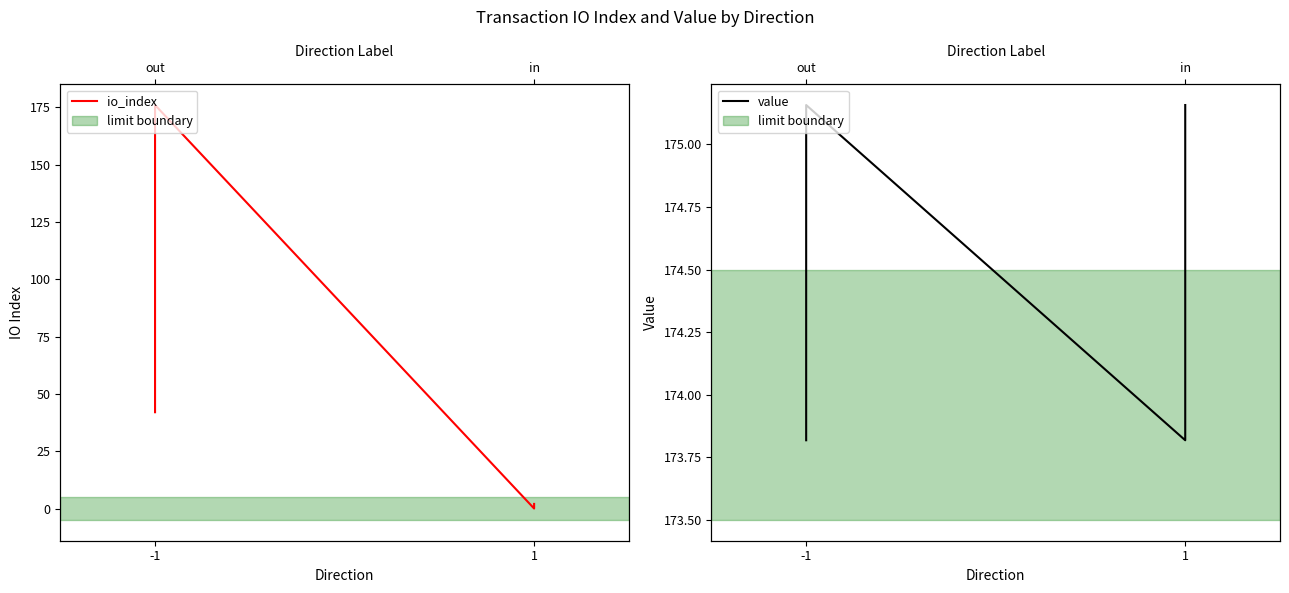

True or false: value and io_index cross at least once.

True